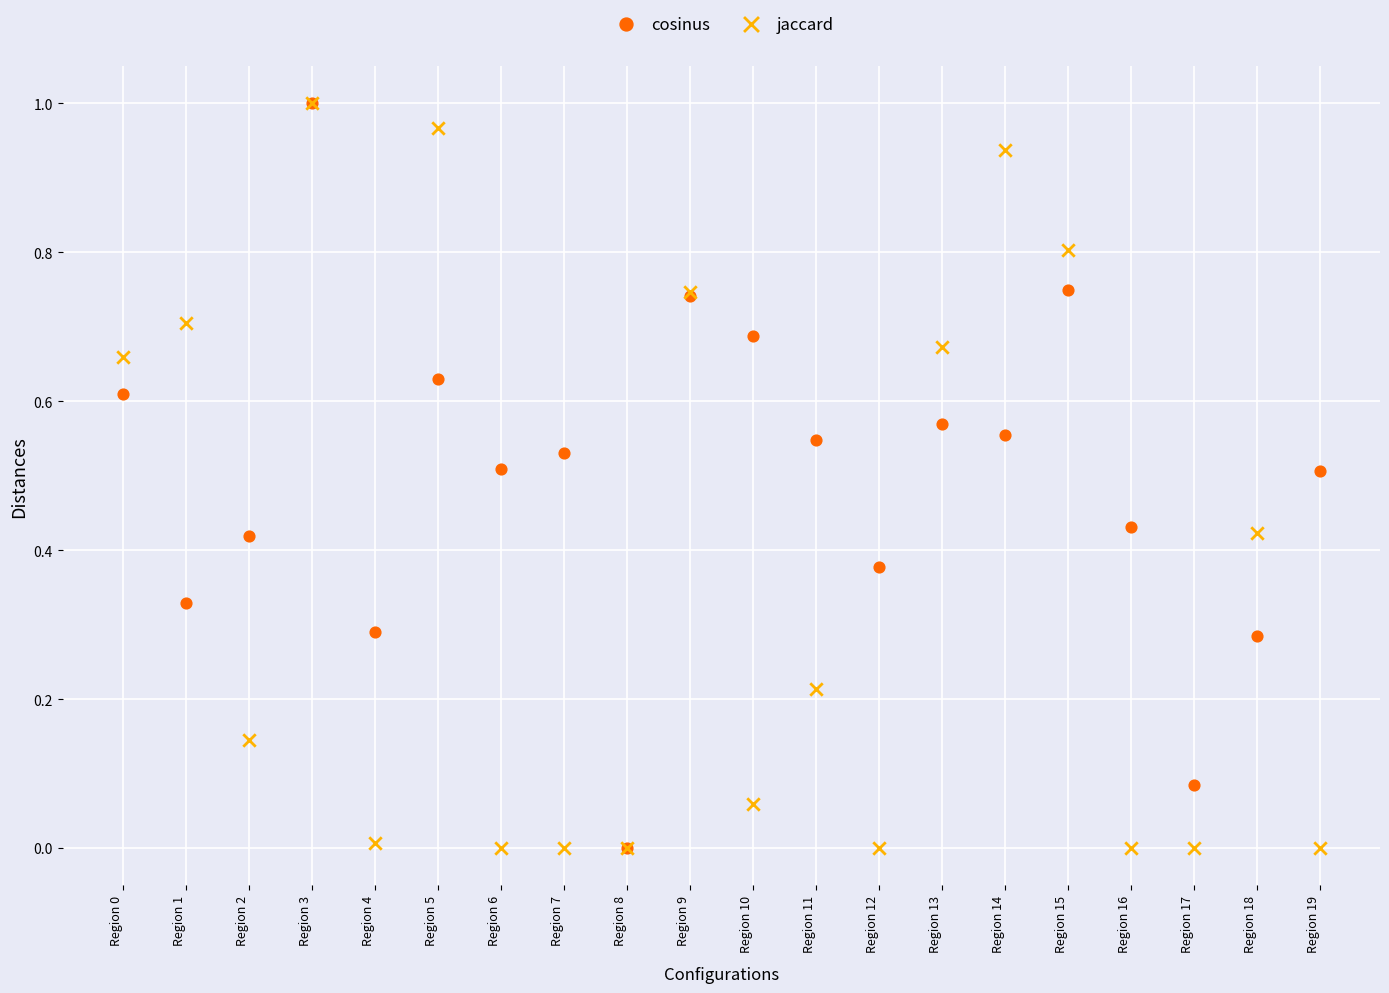

What are all the series names shown in the legend?

cosinus, jaccard